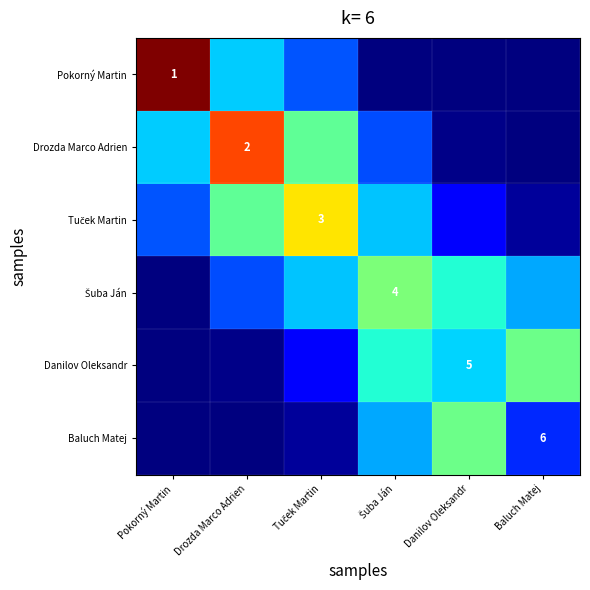

What is the difference between the Baluch Matej values at Drozda Marco Adrien and Danilov Oleksandr?

2.9